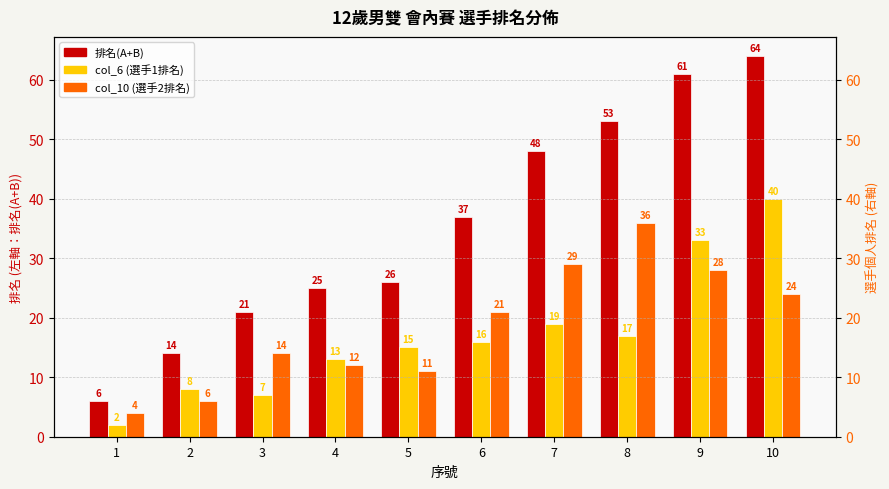

At which category does the chart reach its peak across all series?

10